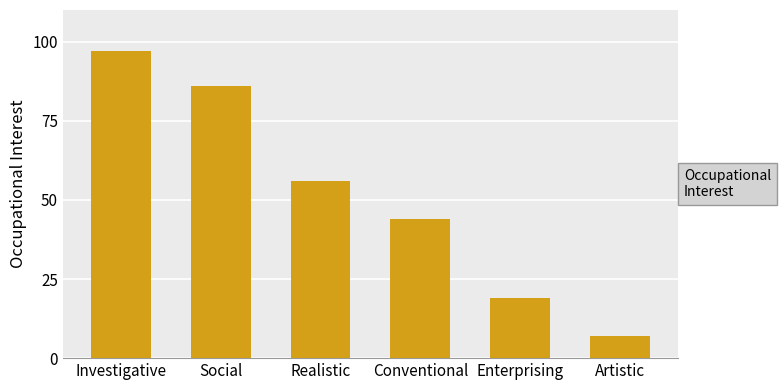

Reading left to right, what are all the values shown in this chart?

Investigative=97	Social=86	Realistic=56	Conventional=44	Enterprising=19	Artistic=7